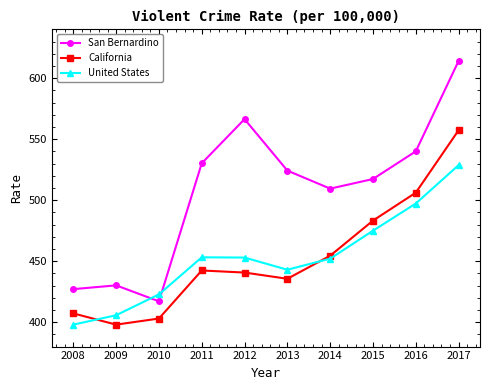

At which label does San Bernardino reach its peak?

2017